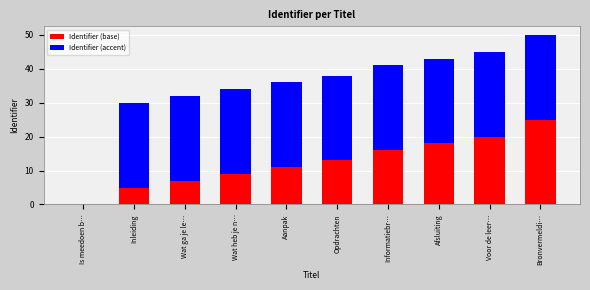

At which category is the sum across all series the highest?

Bronvermeldi…